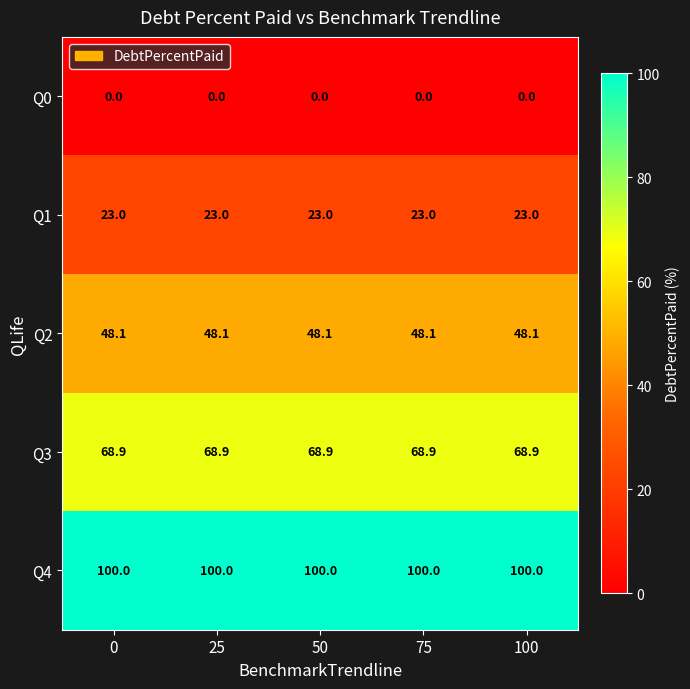

What is the difference between the highest and lowest values at 25?

100.0